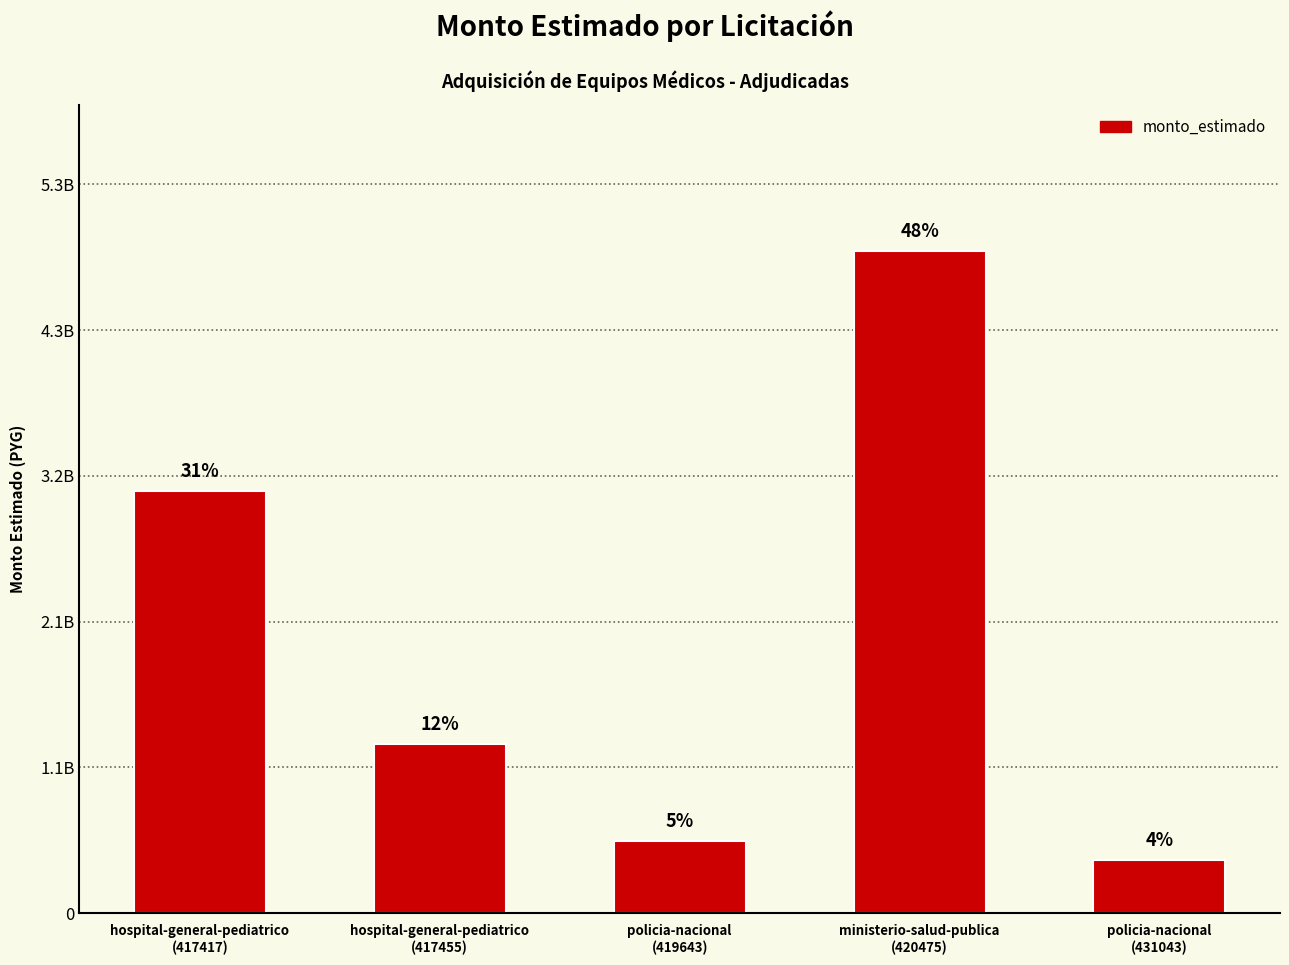

What is the greatest value displayed?

4839026325